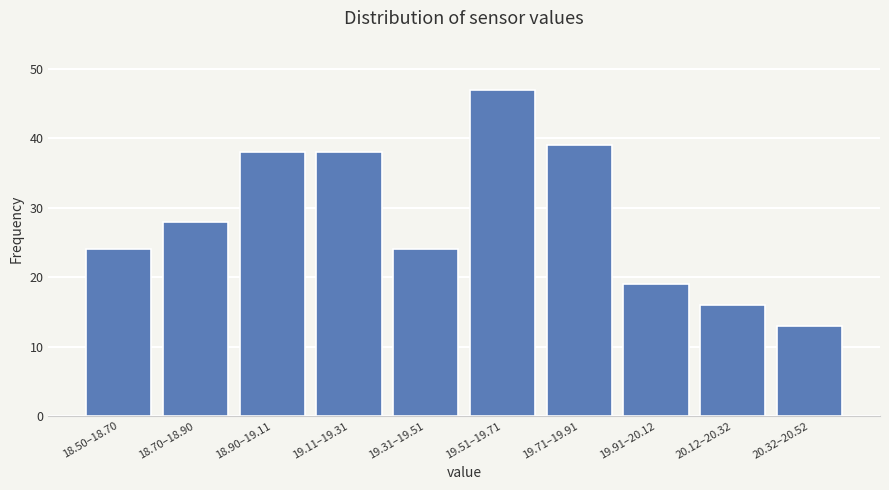

Reading right to left, transcribe all the data shown in this chart.

20.32–20.52=13	20.12–20.32=16	19.91–20.12=19	19.71–19.91=39	19.51–19.71=47	19.31–19.51=24	19.11–19.31=38	18.90–19.11=38	18.70–18.90=28	18.50–18.70=24